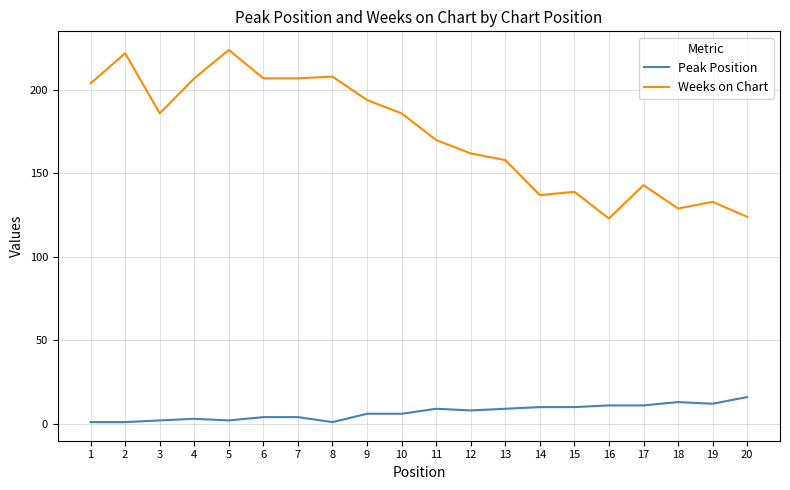

At how many categories does at least one series exceed 50?

20